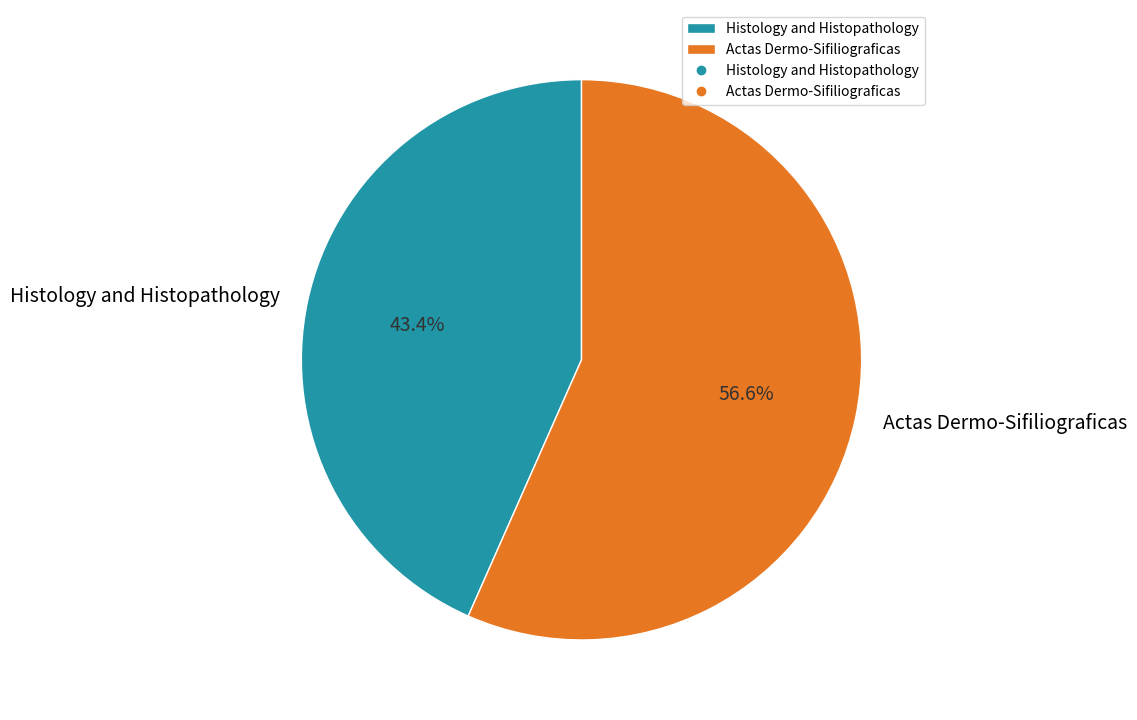

Does Actas Dermo-Sifiliograficas represent more than half of the total?

Yes